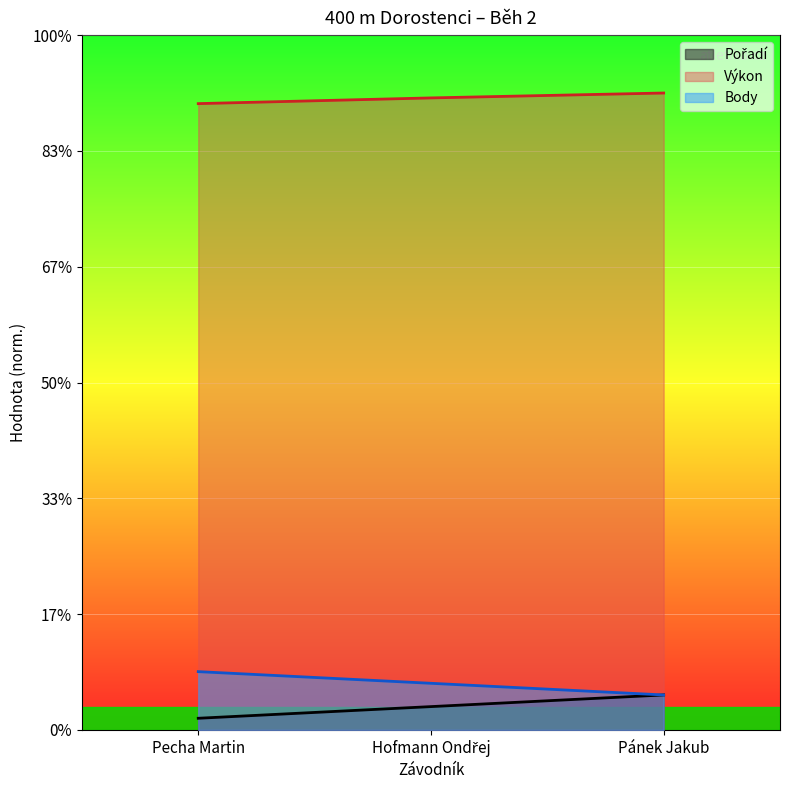

Between Pecha Martin and Hofmann Ondřej, which series saw the biggest shift?

Pořadí